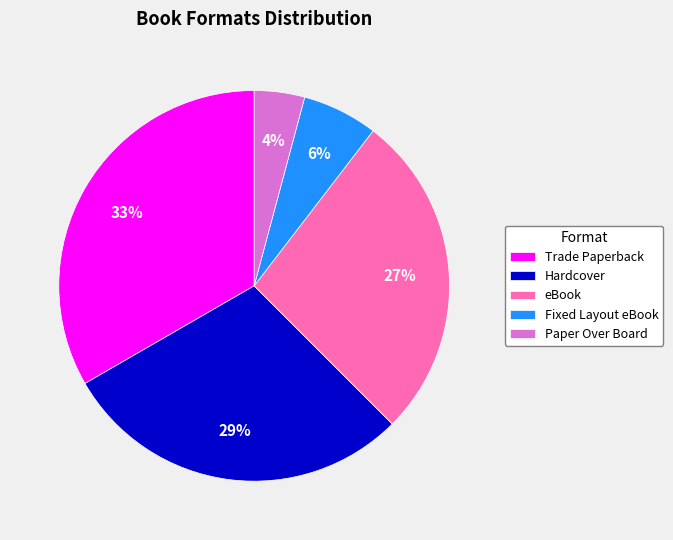

Rank the categories by value from lowest to highest.

Paper Over Board, Fixed Layout eBook, eBook, Hardcover, Trade Paperback